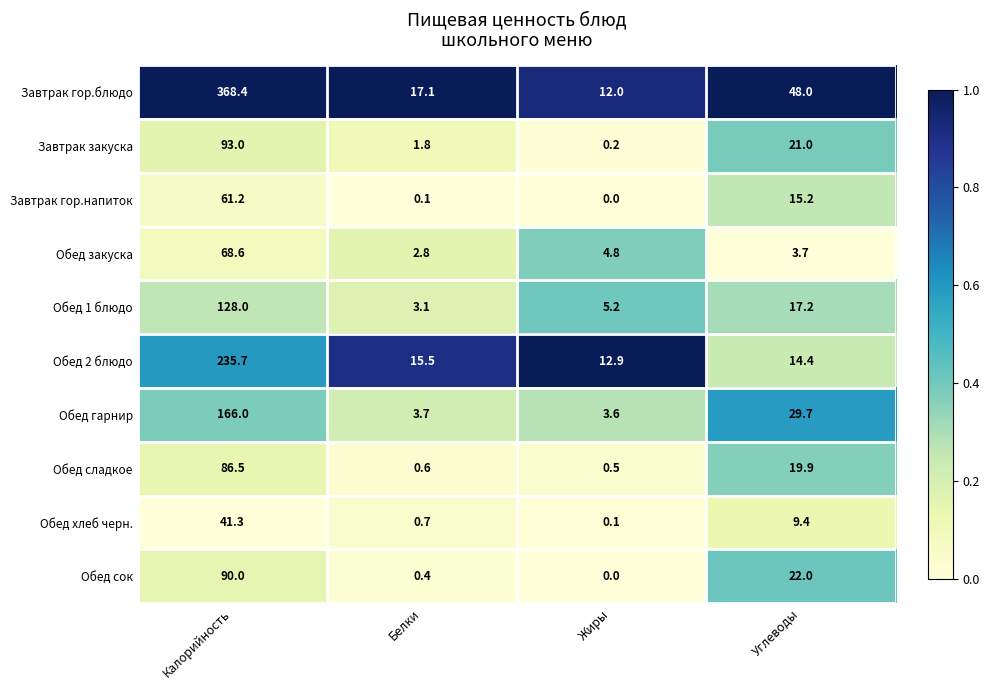

Which series has the largest total across all categories?

Завтрак гор.блюдо